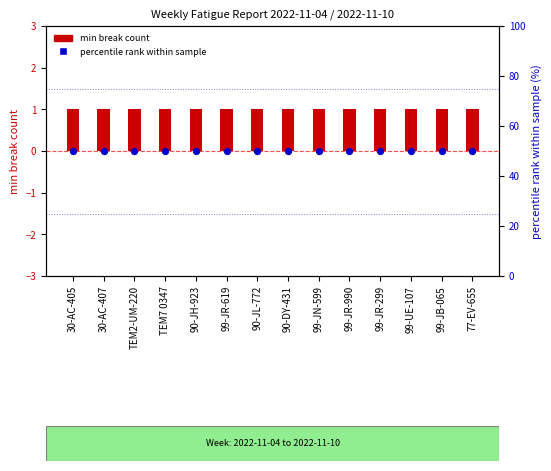

What are all the series names shown in the legend?

min break count, percentile rank within sample